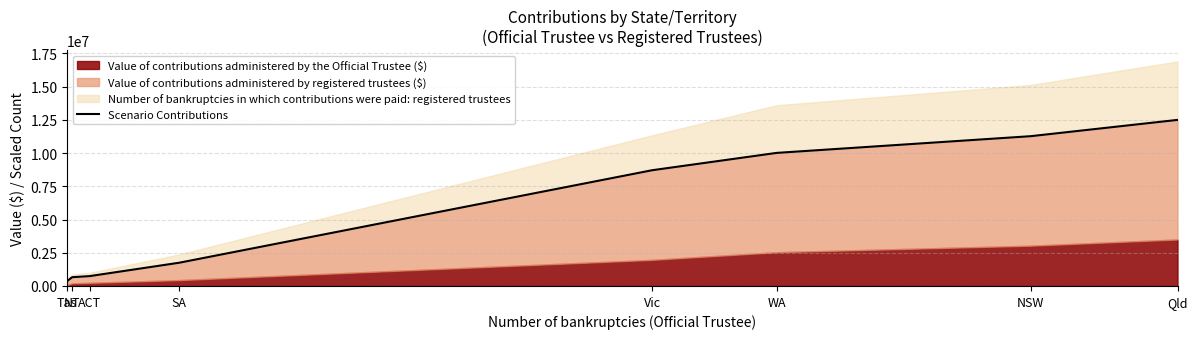

At which label is the value closest to 6436157?

Vic